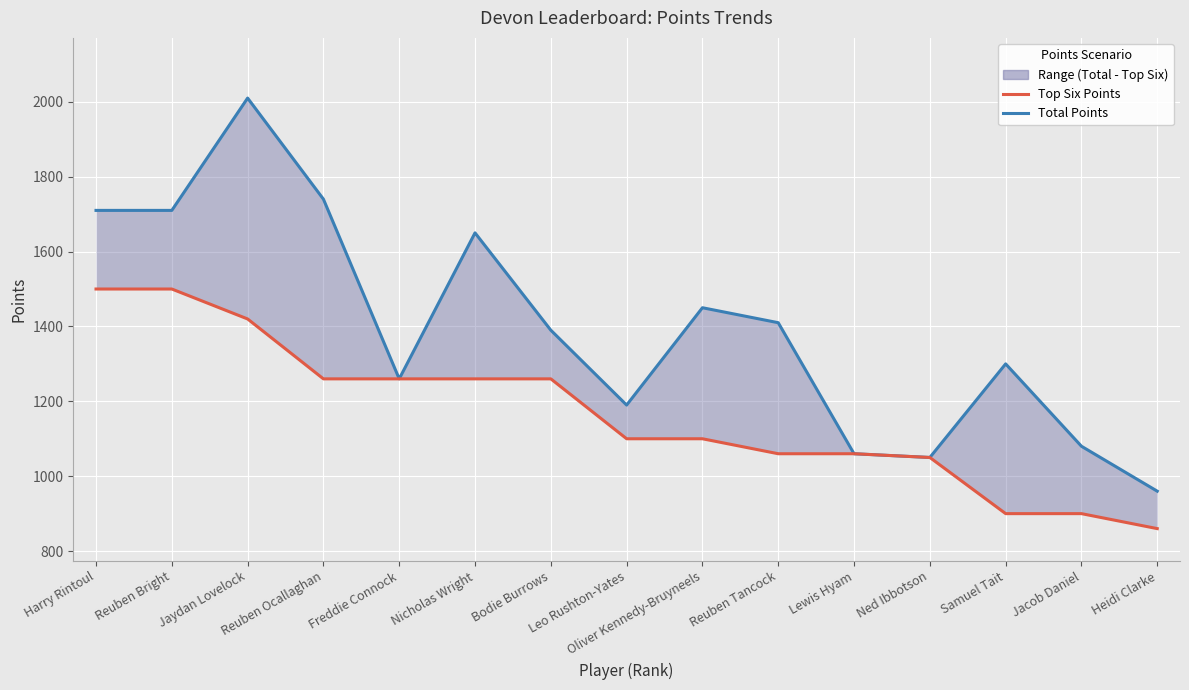

Which series changed the most between Jaydan Lovelock and Nicholas Wright?

Total Points